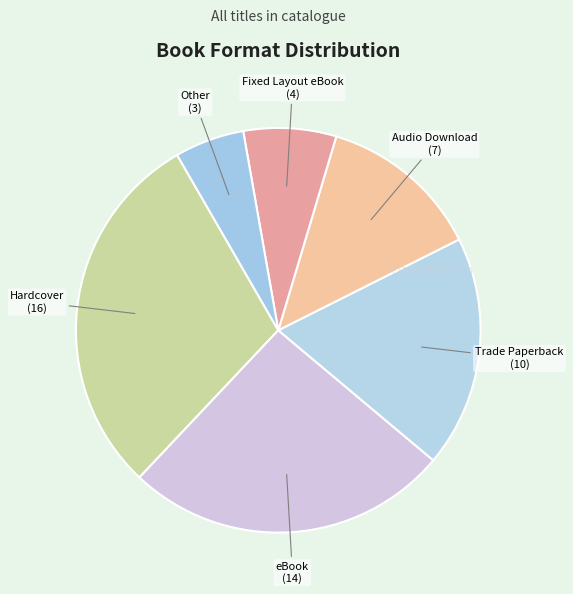

Rank the categories by value from highest to lowest.

Hardcover, eBook, Trade Paperback, Audio Download, Fixed Layout eBook, Other